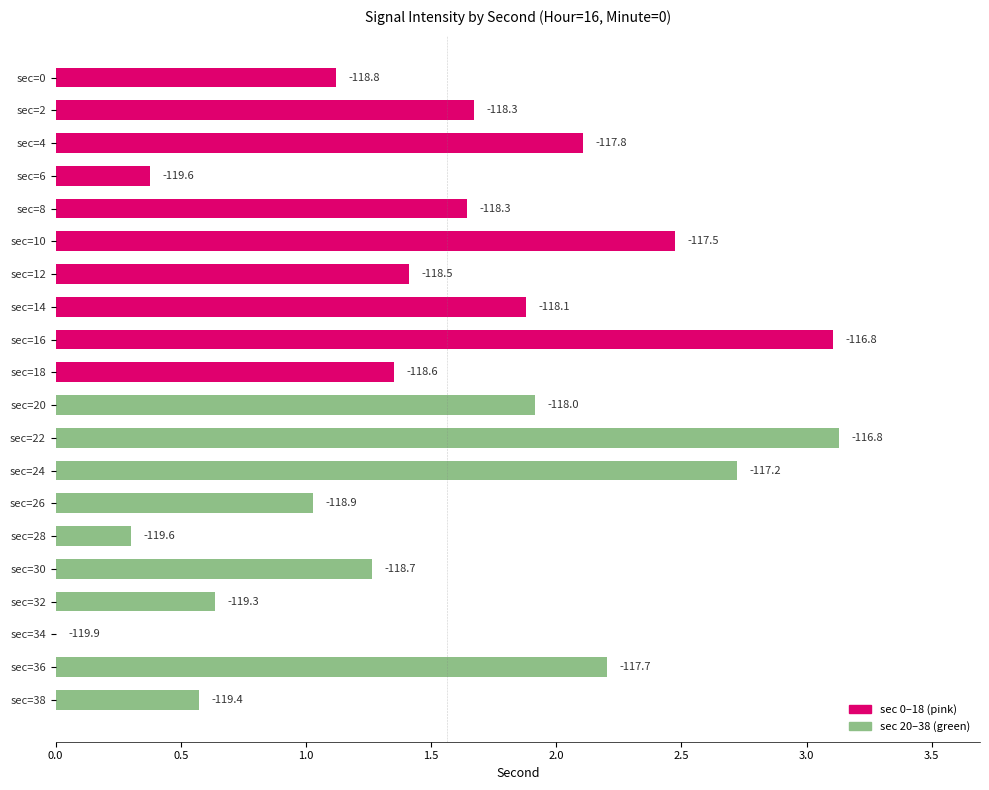

Where is the data nearest to the value 1?

sec=26